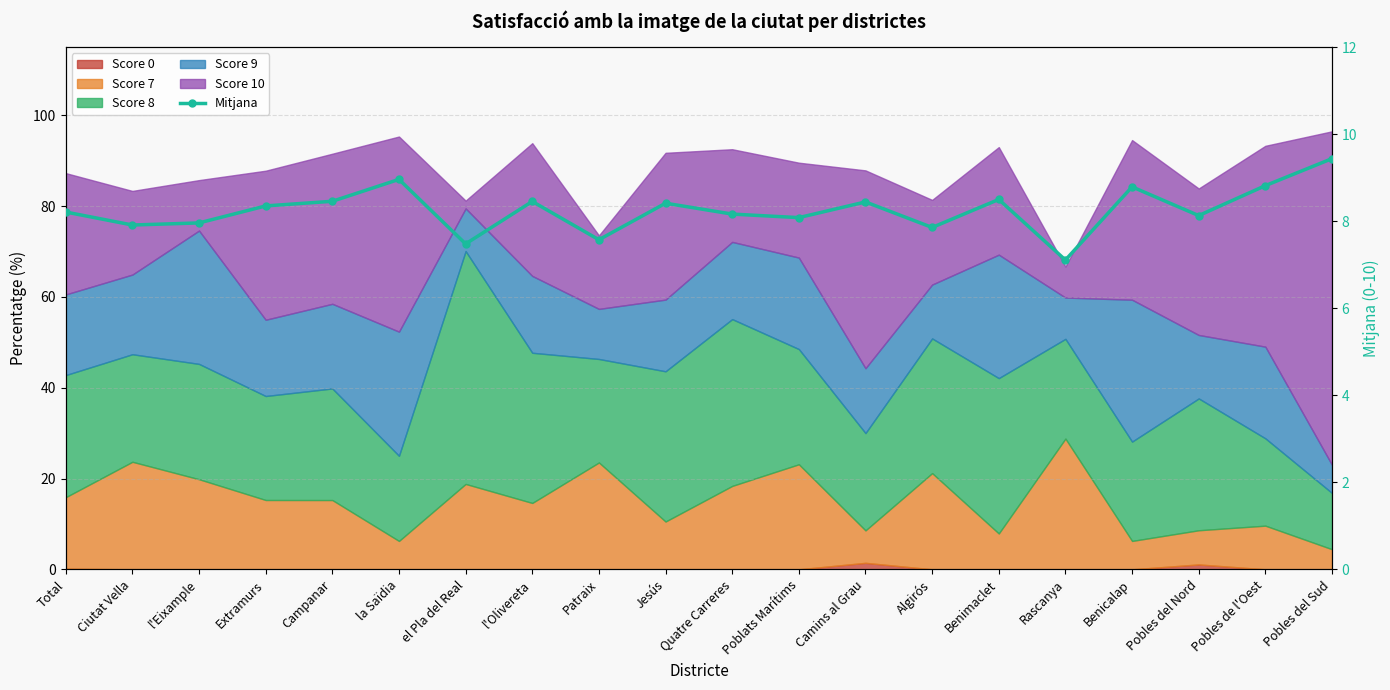

Reading right to left, list all the values displayed in this chart.

9.4	8.8	8.1	8.8	7.1	8.5	7.9	8.4	8.1	8.2	8.4	7.6	8.5	7.5	9.0	8.5	8.4	8.0	7.9	8.2